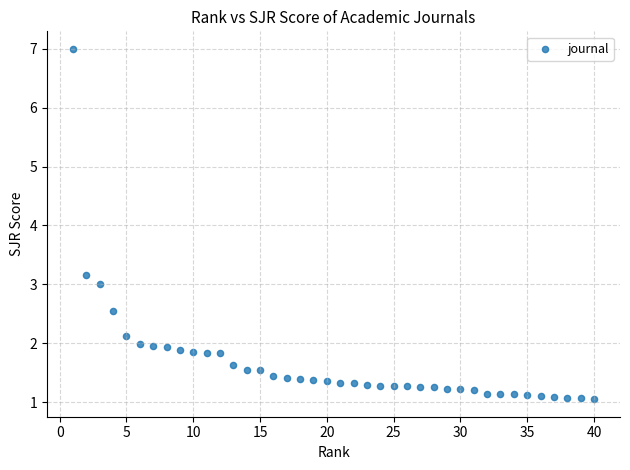

What Y value in the scatter plot is closest to 4?

3.2